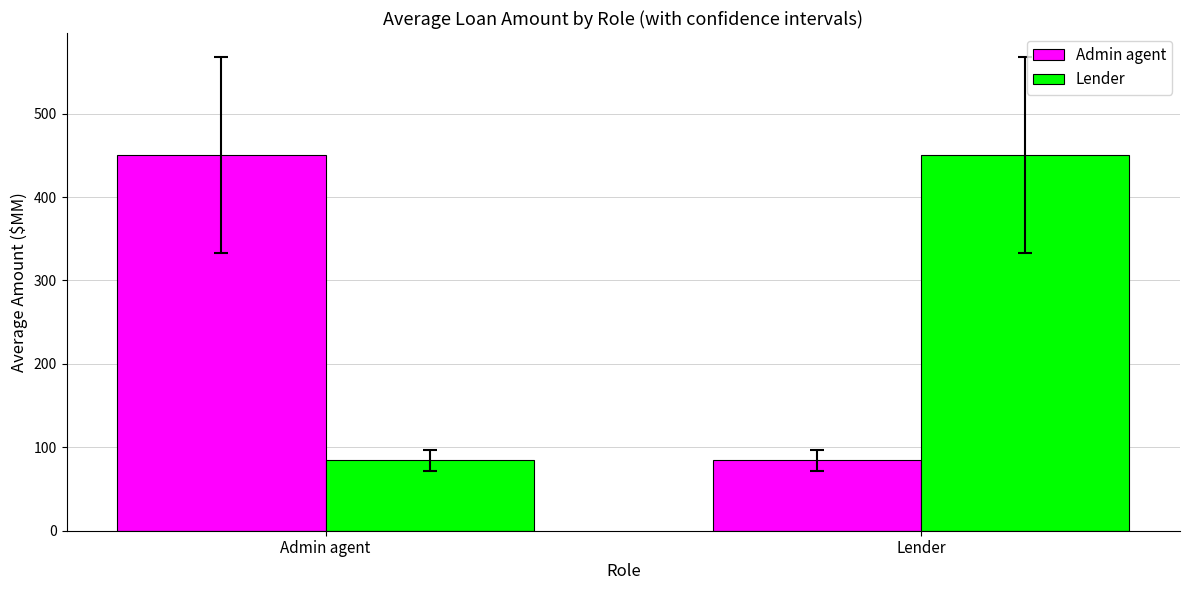

Is it true that Admin agent equals 677.3 at Admin agent?

False